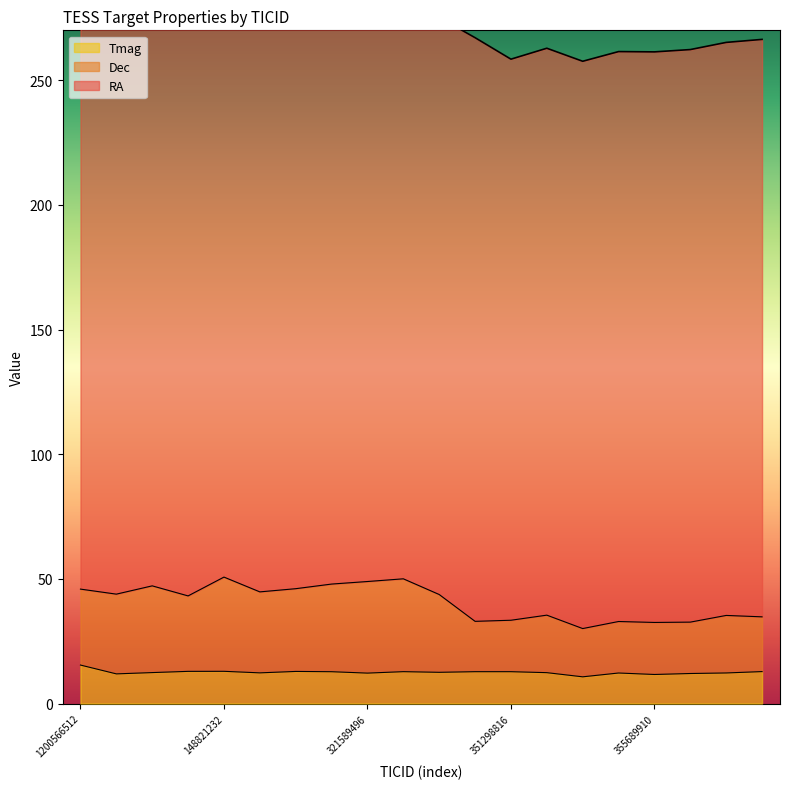

What is the label of the 18th point from the left?

355740719